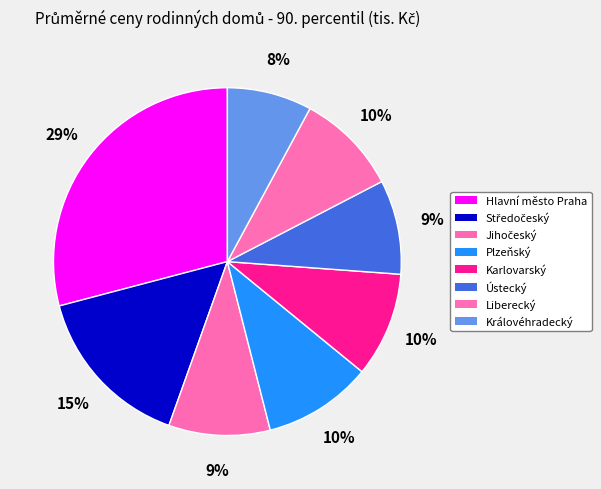

The Karlovarský slice represents 3% of the pie. True or false?

False